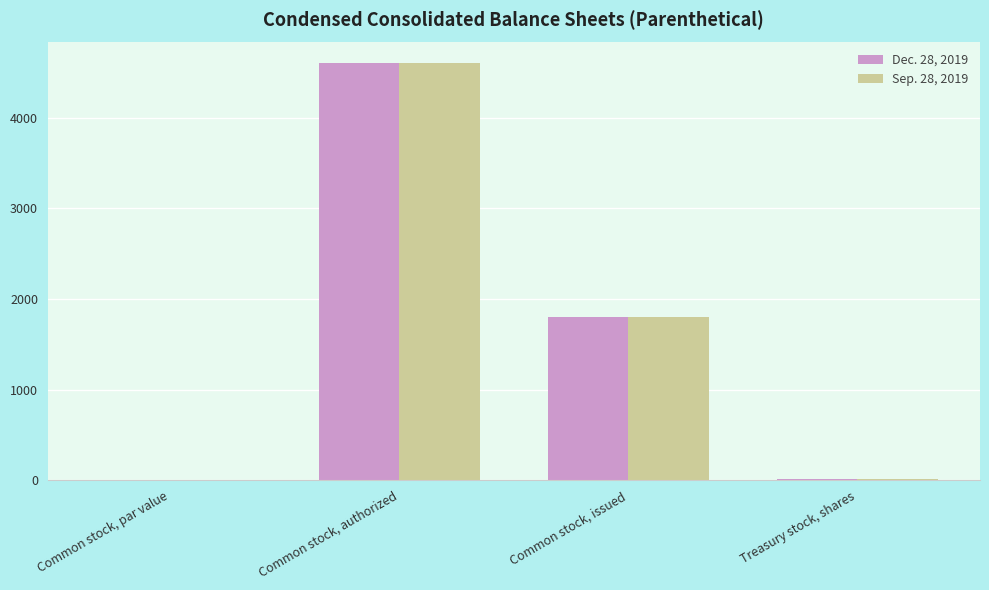

How many groups of bars are there?

4